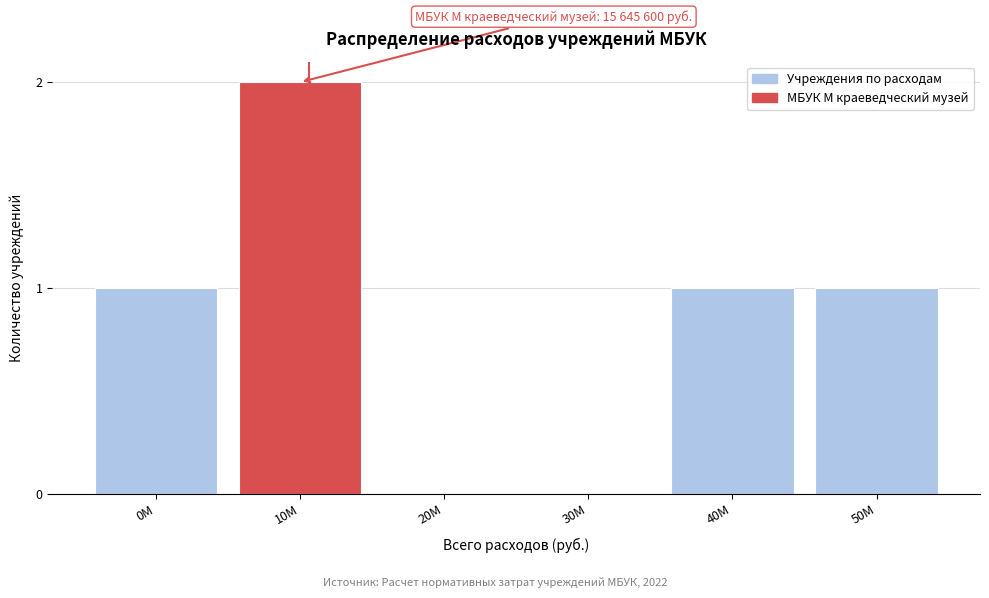

Reading left to right, what are all the values shown in this chart?

0M=1	10M=2	20M=0	30M=0	40M=1	50M=1